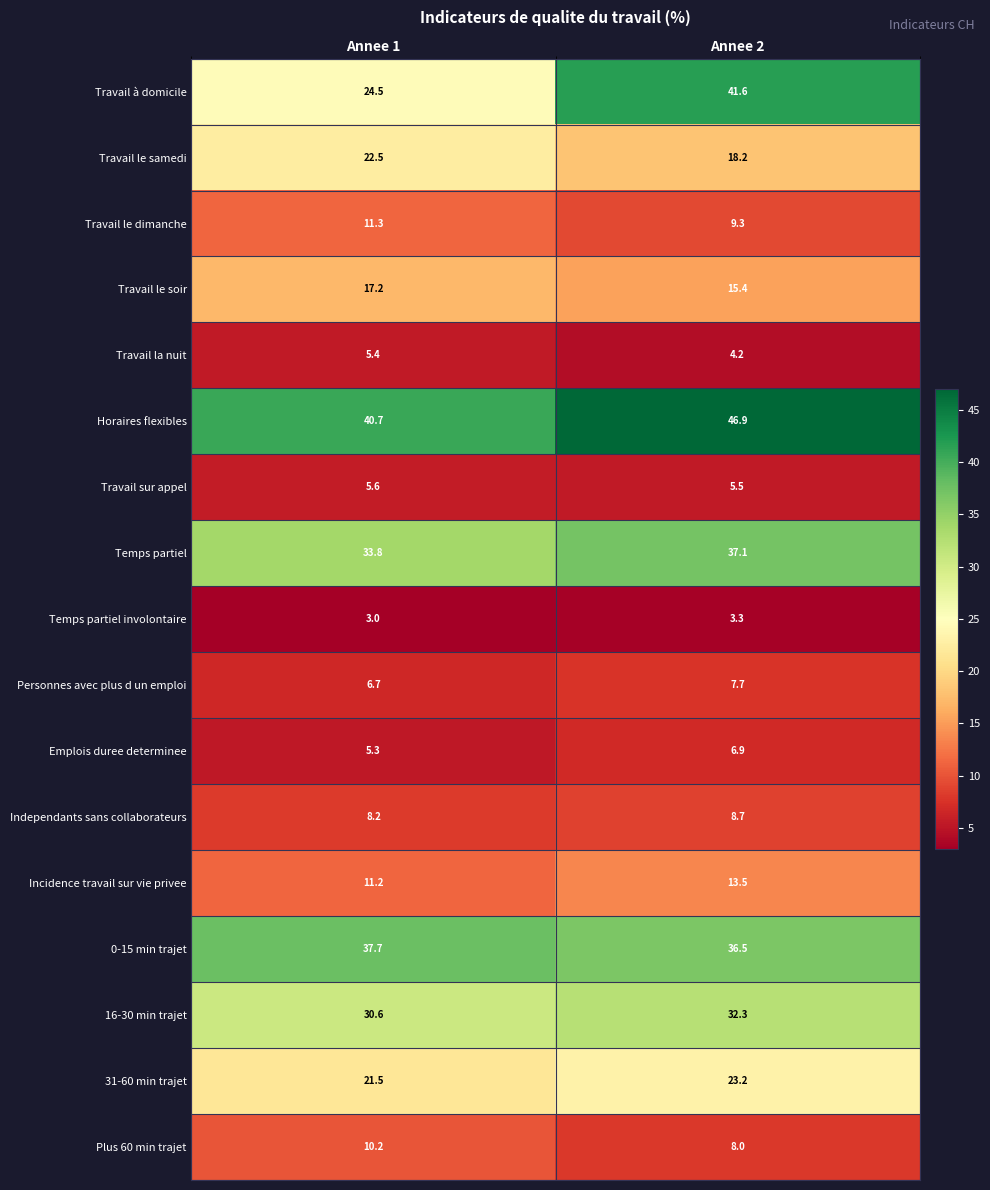

True or false: Emplois duree determinee has a value of 7.1 at Annee 1.

False